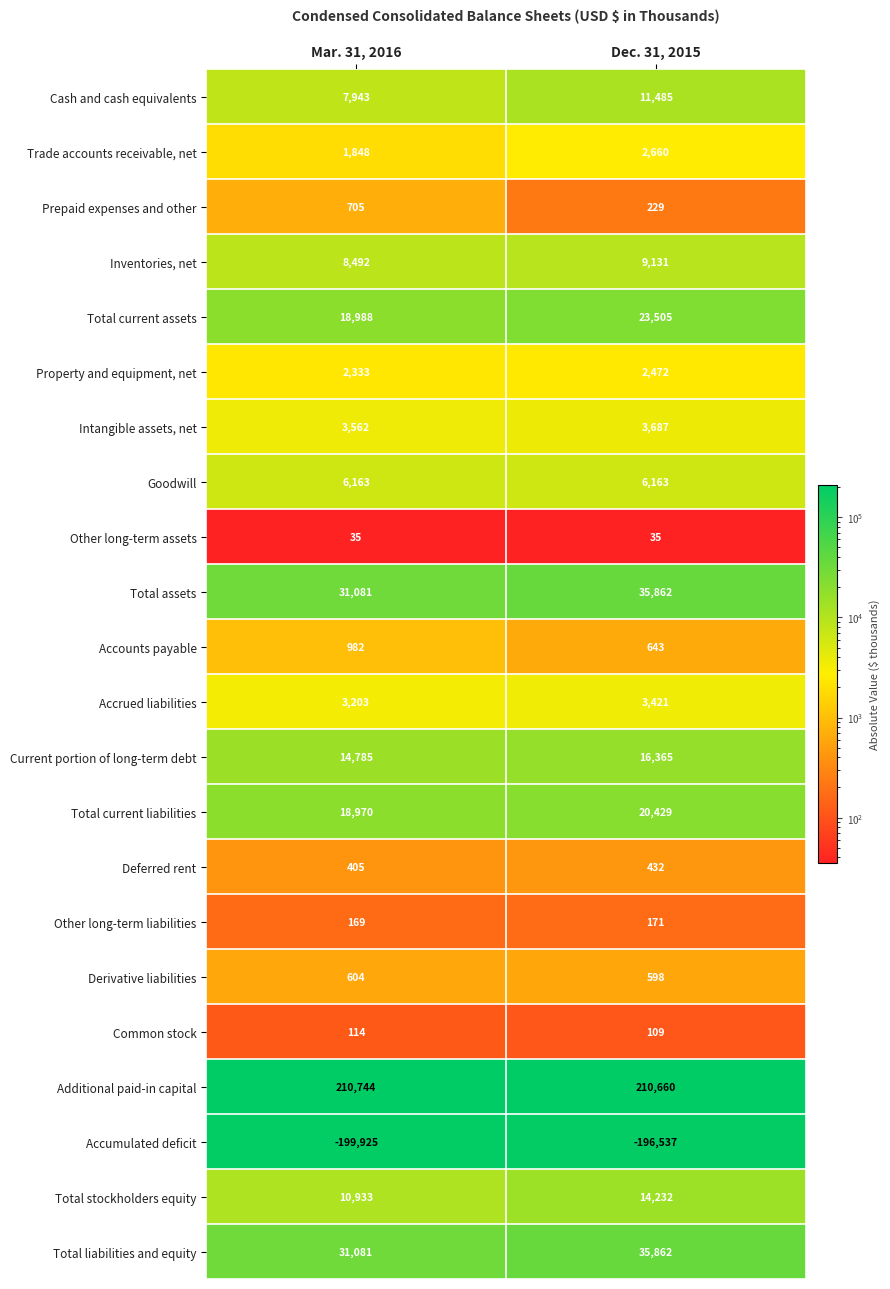

What is the smallest value displayed?

-199925